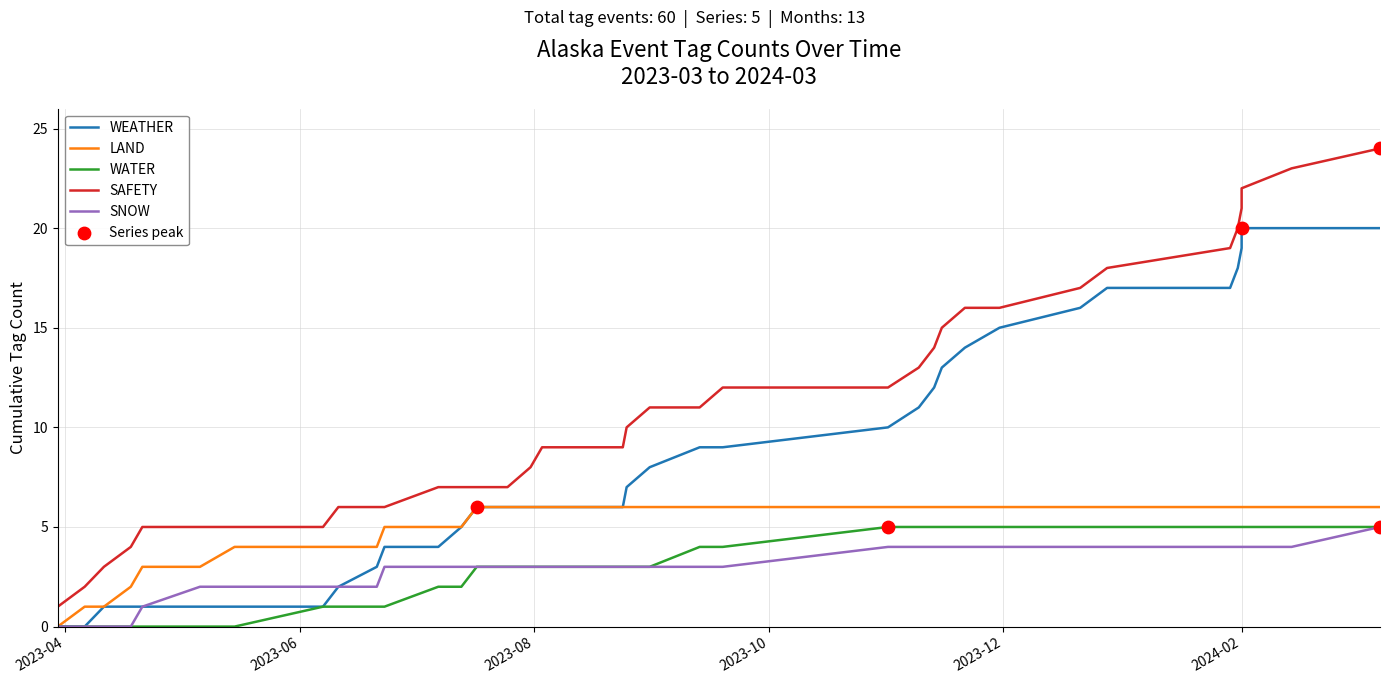

Which series contains the highest Y value?

SAFETY